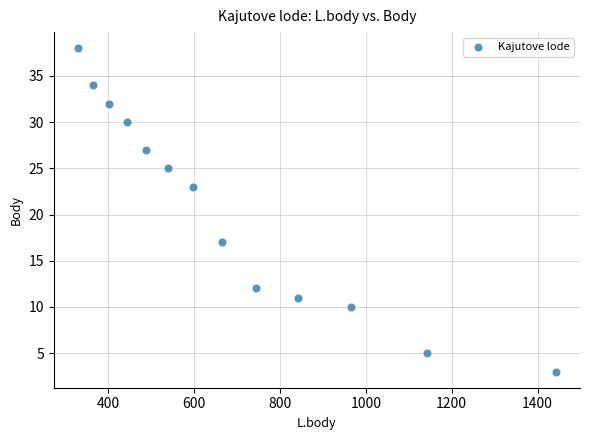

What is the range of Y values (max minus min)?

35